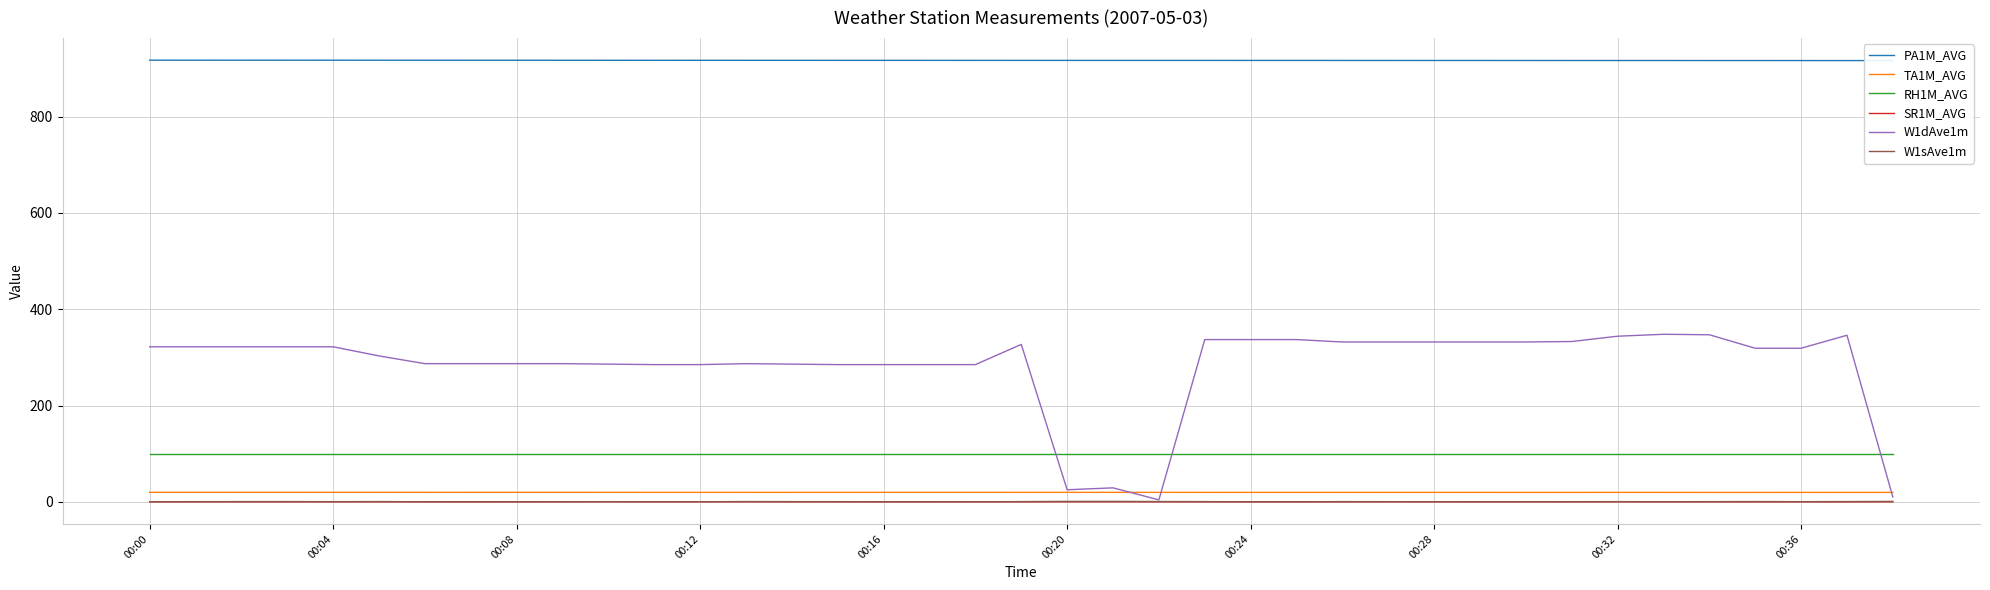

Reading right to left, extract all data points from this chart.

PA1M_AVG: 916.6	916.6	916.7	916.7	916.7	916.7	916.7	916.7	916.8	916.8	916.8	916.8	916.9	916.9	916.9	916.9	917.0	917.0	917.0	917.0	917.0	917.0	917.1	917.1	917.1	917.1	917.2	917.2	917.2	917.2	917.3	917.3	917.3	917.3	917.3	917.3	917.4	917.4	917.4
TA1M_AVG: 19.6	19.6	19.6	19.5	19.5	19.6	19.6	19.6	19.6	19.6	19.6	19.6	19.6	19.6	19.6	19.6	19.6	19.6	19.6	19.6	19.6	19.6	19.6	19.6	19.6	19.6	19.6	19.6	19.6	19.7	19.7	19.7	19.7	19.7	19.7	19.7	19.7	19.7	19.7
RH1M_AVG: 100.0	100.0	100.0	100.0	100.0	100.0	100.0	100.0	100.0	100.0	100.0	100.0	100.0	100.0	100.0	100.0	100.0	100.0	100.0	100.0	100.0	100.0	100.0	100.0	100.0	100.0	100.0	100.0	100.0	100.0	100.0	100.0	100.0	100.0	100.0	100.0	100.0	100.0	100.0
SR1M_AVG: -0.1	-0.1	-0.1	-0.1	-0.1	-0.0	-0.1	-0.1	-0.1	-0.1	-0.0	-0.0	-0.1	-0.1	-0.0	-0.1	-0.0	-0.0	-0.0	-0.0	0.0	-0.1	-0.1	-0.1	-0.1	0.0	0.0	0.0	0.0	0.0	-0.1	-0.0	-0.0	-0.0	-0.0	-0.1	-0.1	-0.1	-0.0
W1dAve1m: 10.0	346.0	319.0	319.0	347.0	348.0	344.0	333.0	332.0	332.0	332.0	332.0	332.0	337.0	337.0	337.0	4.0	29.0	25.0	327.0	285.0	285.0	285.0	285.0	286.0	287.0	285.0	285.0	286.0	287.0	287.0	287.0	287.0	303.0	322.0	322.0	322.0	322.0	322.0
W1sAve1m: 0.8	0.5	0.3	0.5	0.3	0.2	0.4	0.3	0.3	0.2	0.2	0.3	0.4	0.0	0.1	0.4	0.6	0.9	0.8	0.4	0.1	0.1	0.1	0.3	0.4	0.5	0.1	0.1	0.3	0.1	0.1	0.0	0.1	0.5	0.3	0.4	0.4	0.3	0.1